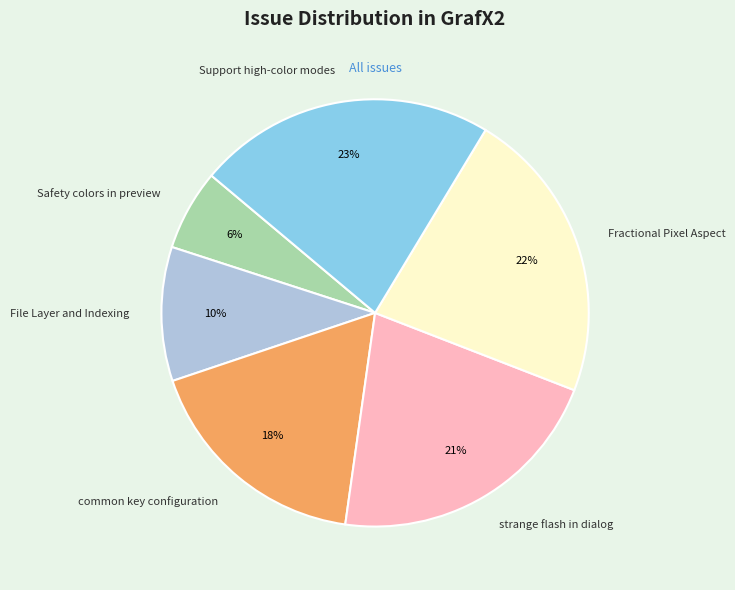

The common key configuration slice represents 13% of the pie. True or false?

False